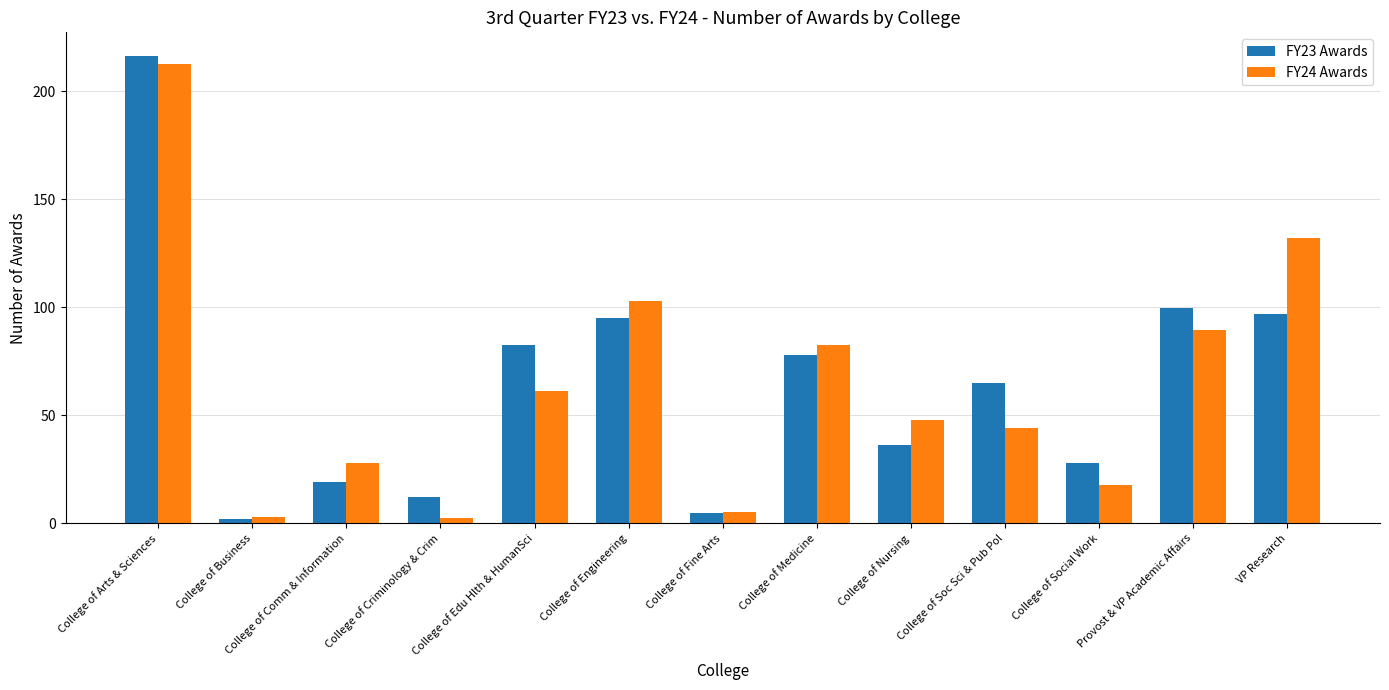

Read the FY24 Awards value at College of Nursing.

47.7